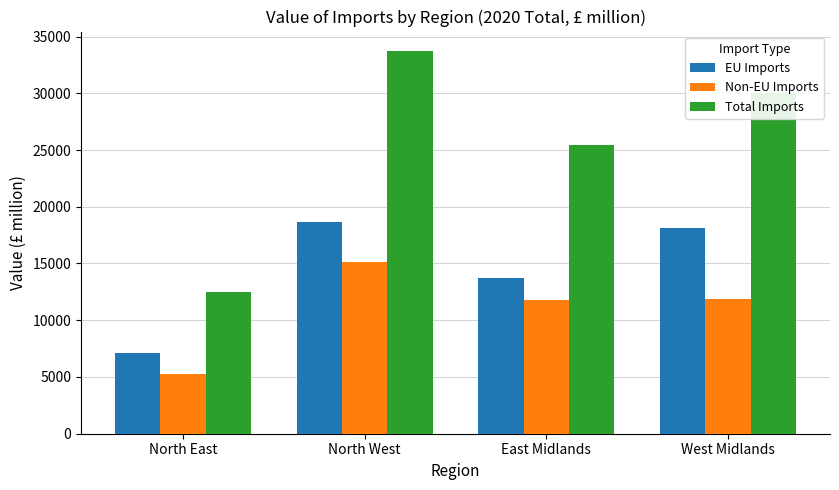

What is the spread (max minus min) of values at East Midlands?

13683